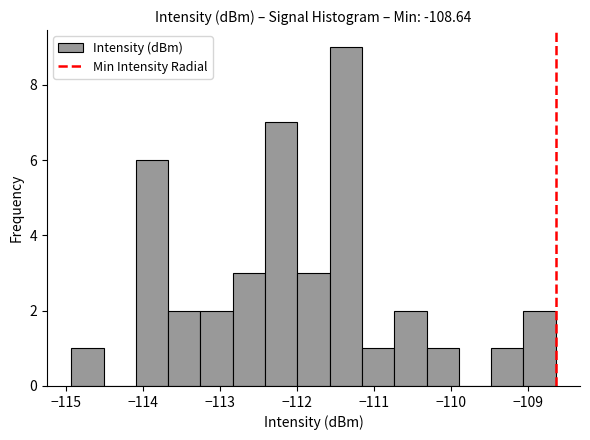

Reading left to right, transcribe this chart: for each bar, give the range it covers on the x-axis and its height. Neither the bar edges nor the heights are printed on the chart, so give them approximately, as read against the axes.

-114.9 to -114.5: 1
-114.5 to -114.1: 0
-114.1 to -113.7: 6
-113.7 to -113.3: 2
-113.3 to -112.8: 2
-112.8 to -112.4: 3
-112.4 to -112.0: 7
-112.0 to -111.6: 3
-111.6 to -111.2: 9
-111.2 to -110.7: 1
-110.7 to -110.3: 2
-110.3 to -109.9: 1
-109.9 to -109.5: 0
-109.5 to -109.1: 1
-109.1 to -108.6: 2